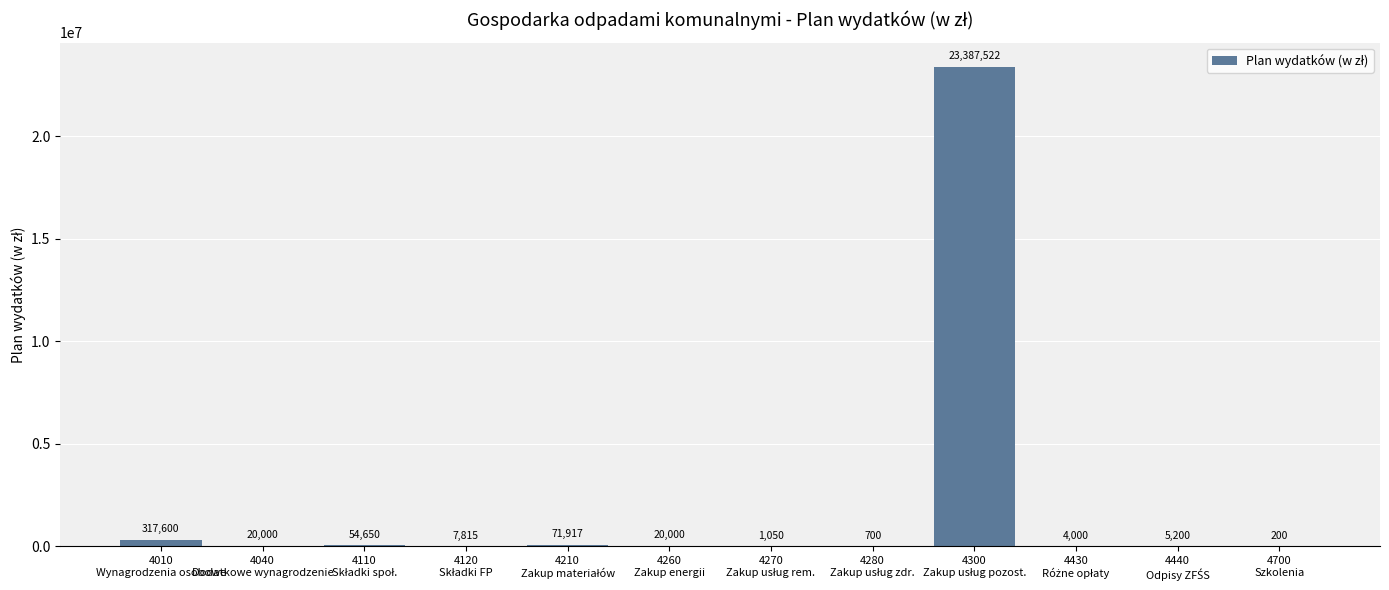

How many data points does each series have?

12